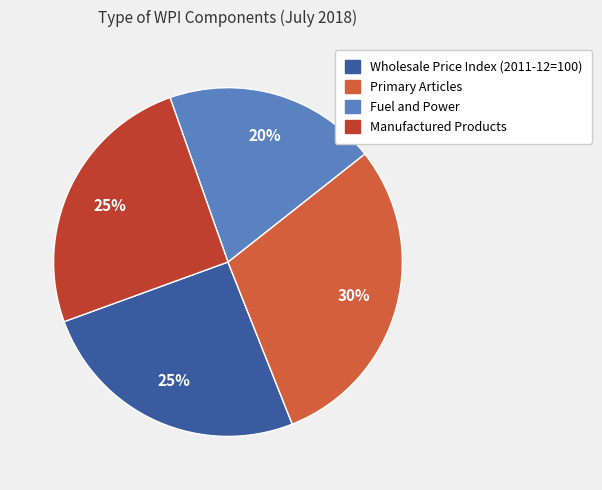

Is there a majority slice in this chart?

No